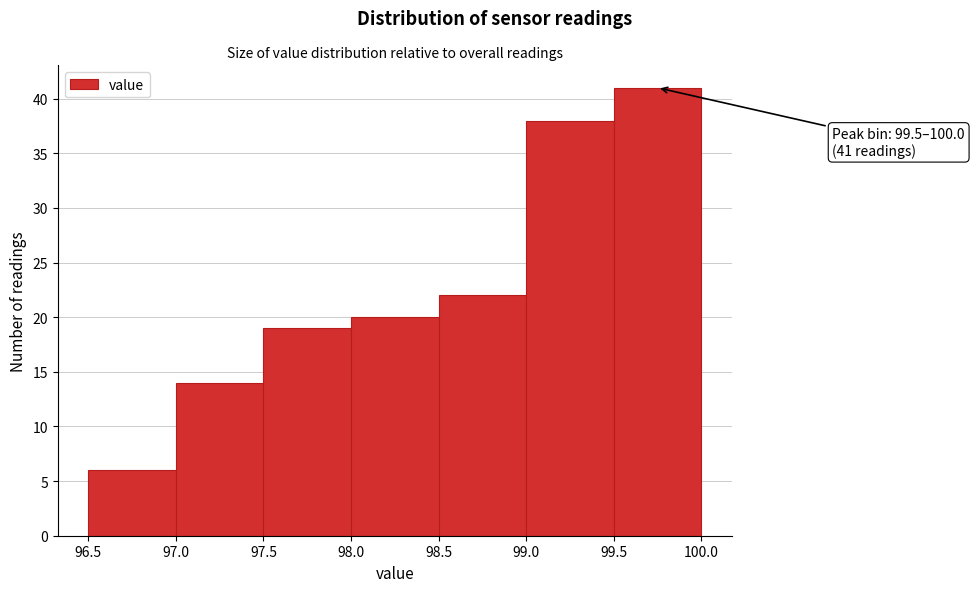

Over which range of the x-axis is the bar tallest?

99.5 to 100.0